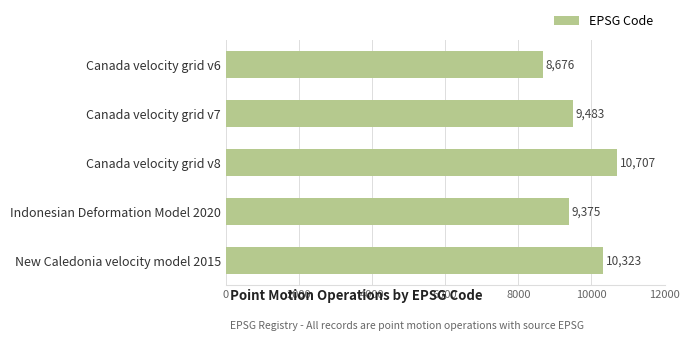

Reading top to bottom, what are all the values shown in this chart?

Canada velocity grid v6=8676	Canada velocity grid v7=9483	Canada velocity grid v8=10707	Indonesian Deformation Model 2020=9375	New Caledonia velocity model 2015=10323